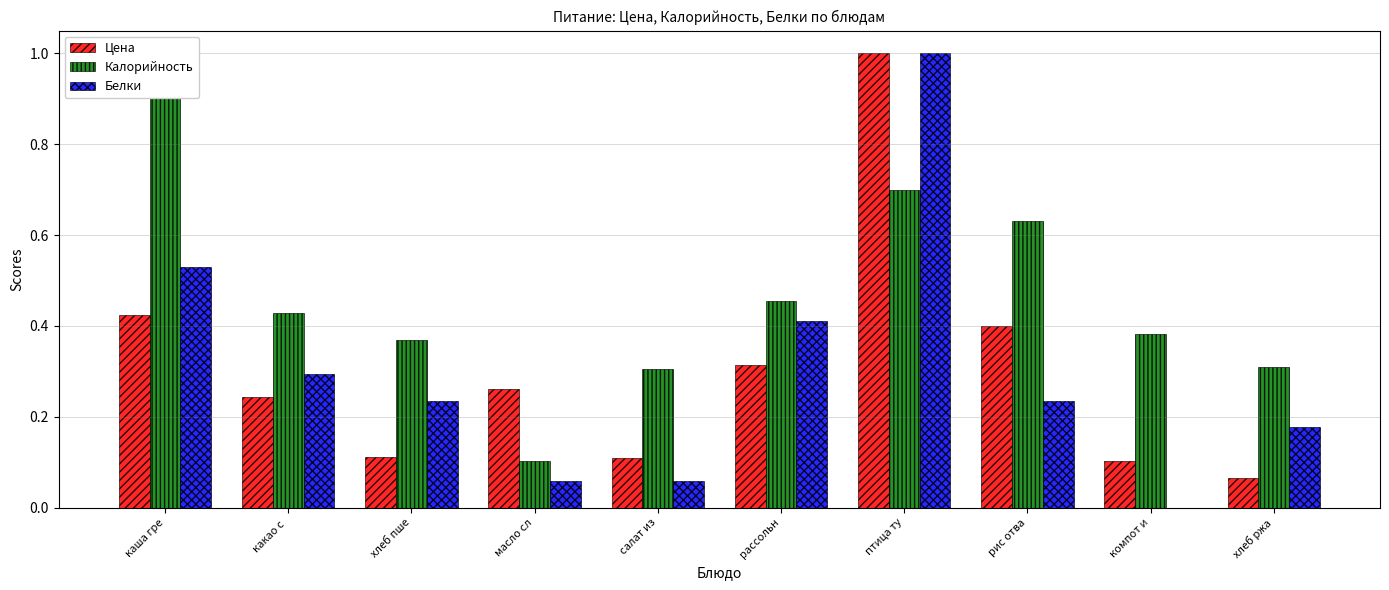

Which series changed the most between салат из and рассольн?

Белки